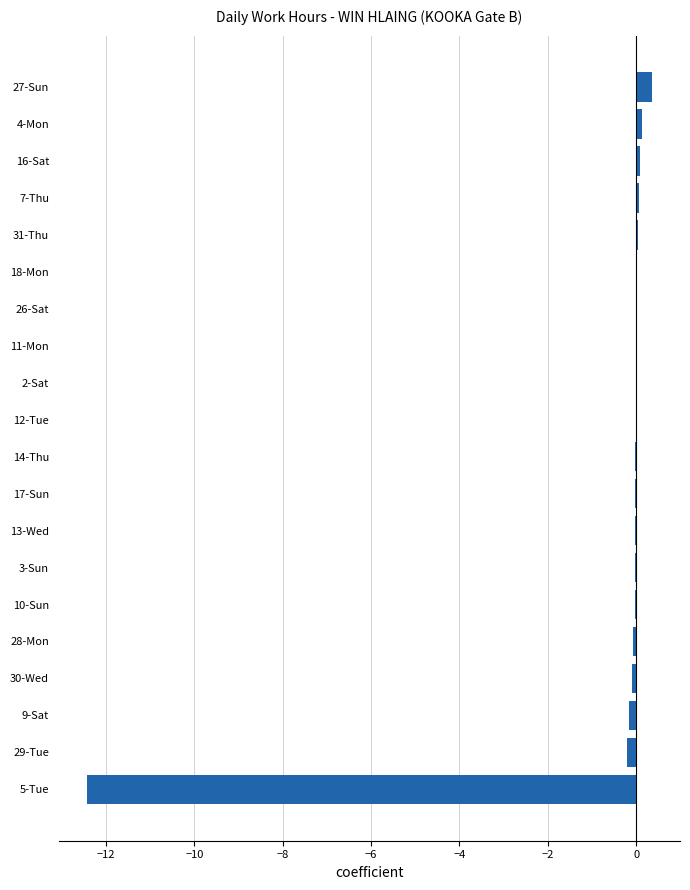

What is the greatest value displayed?

0.4